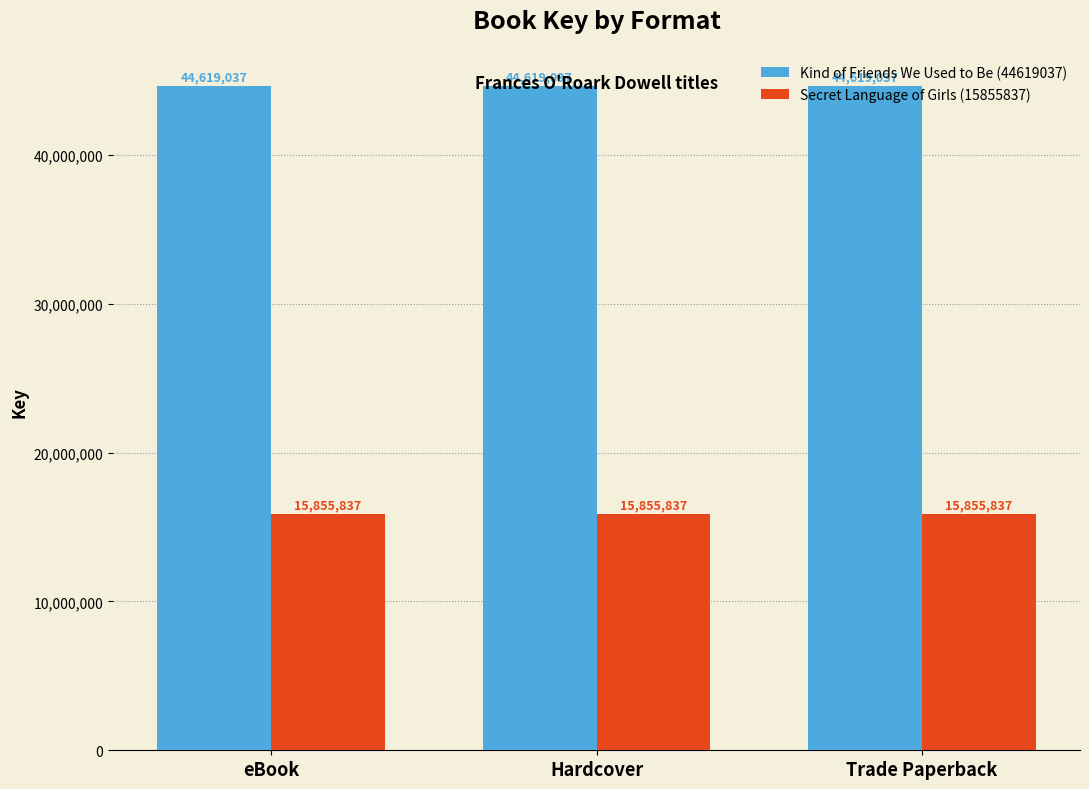

The Secret Language of Girls (15855837) series shows 7664224 at eBook. True or false?

False